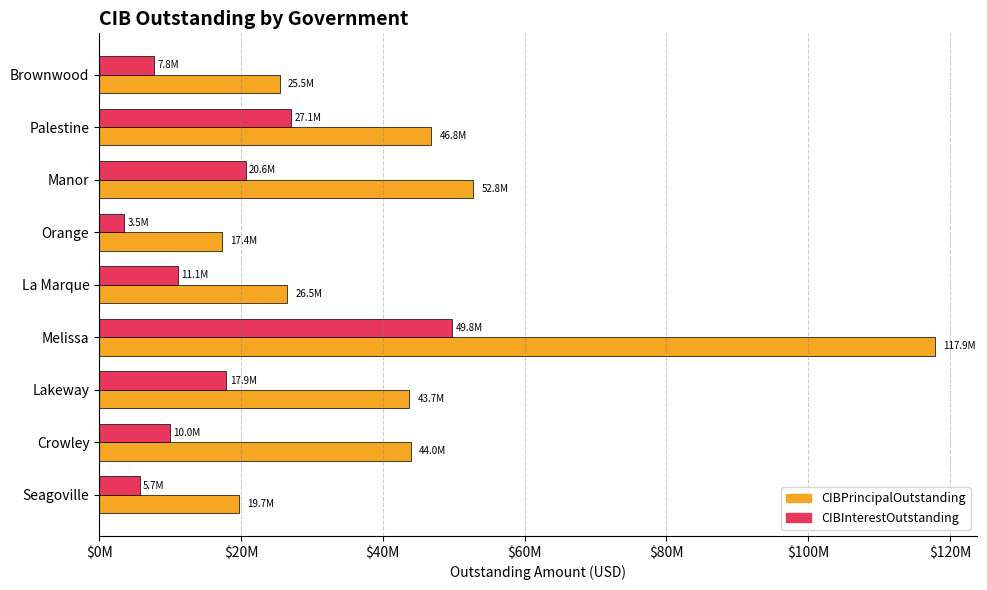

Rank the series by their maximum value, from highest to lowest.

CIBPrincipalOutstanding, CIBInterestOutstanding